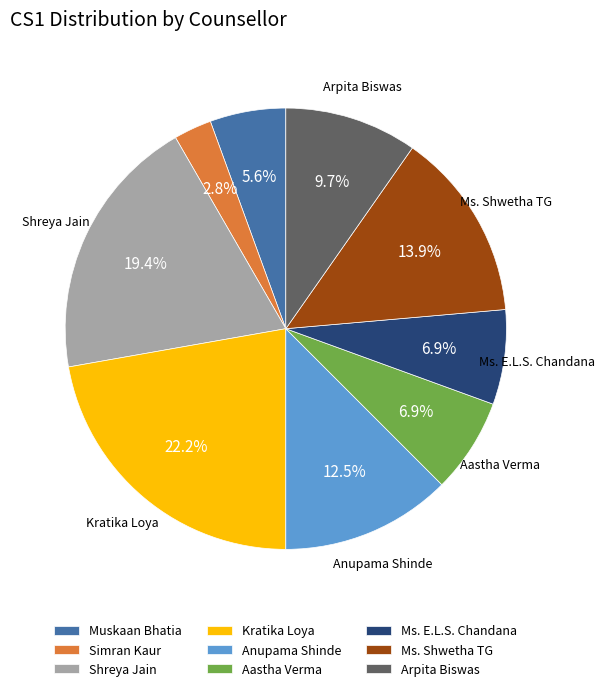

To the nearest percent, what is the difference between the Muskaan Bhatia and Ms. E.L.S. Chandana slice percentages?

1%